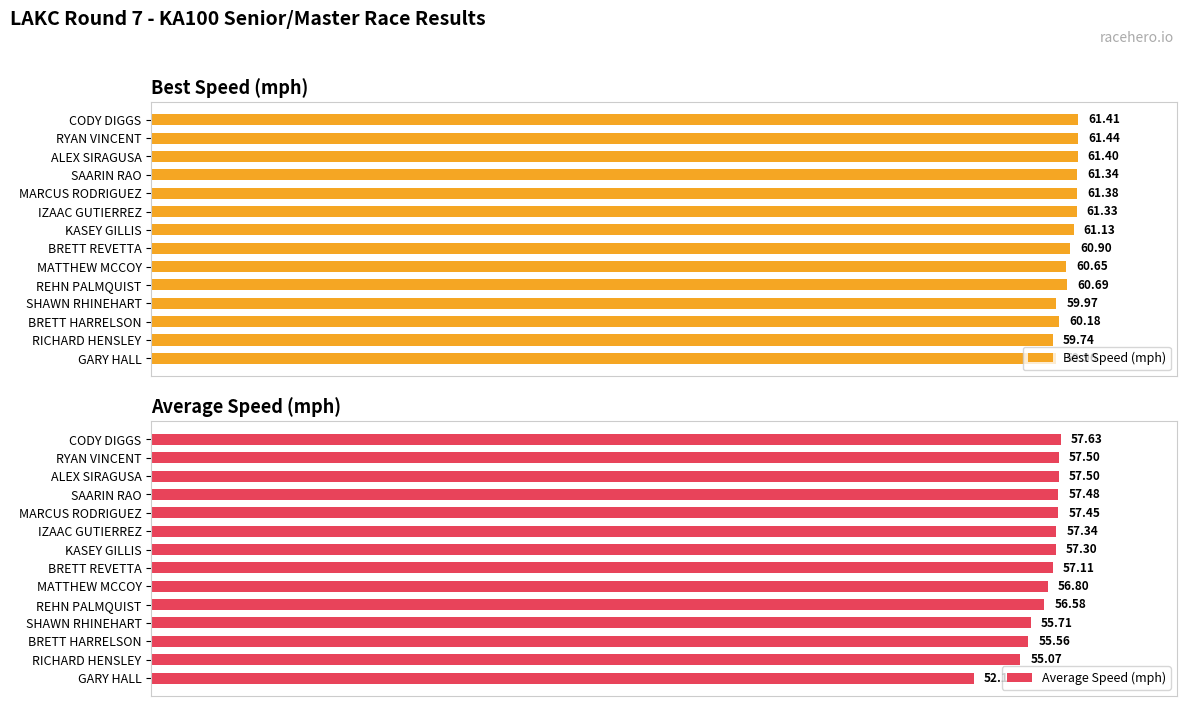

At which label is Best Speed (mph) closest to 60?

SHAWN RHINEHART